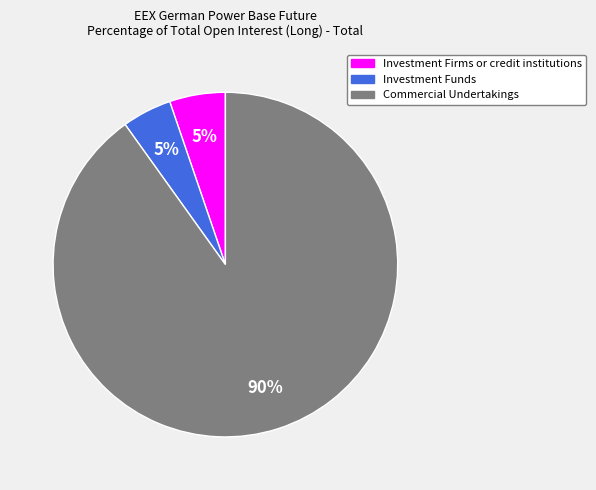

Count the number of slices in the pie.

3